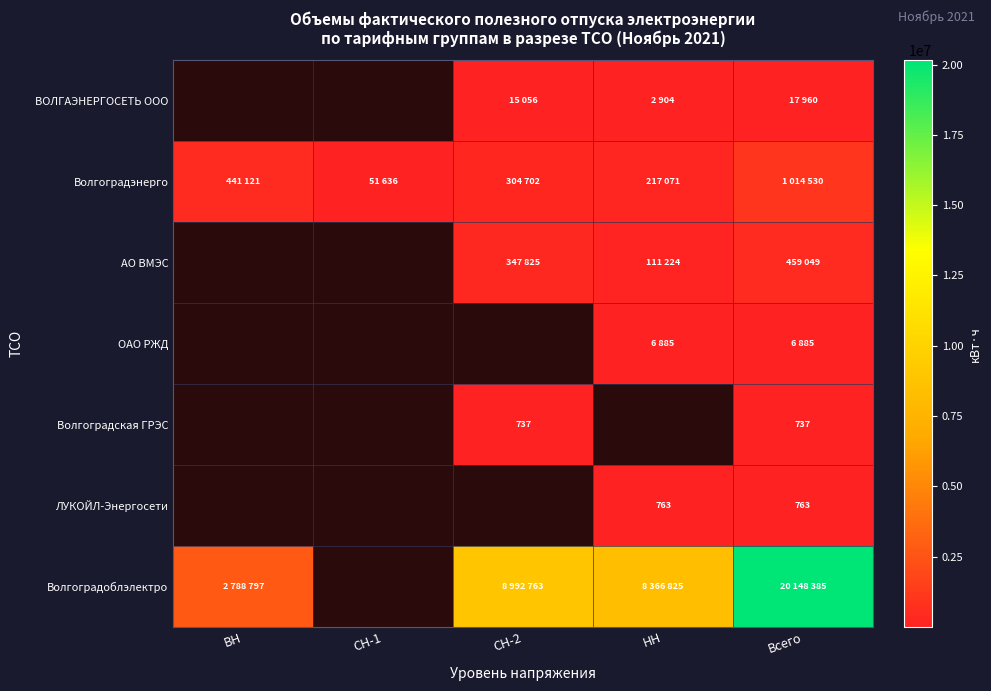

Is it true that ЛУКОЙЛ-Энергосети equals 1089 at НН?

False